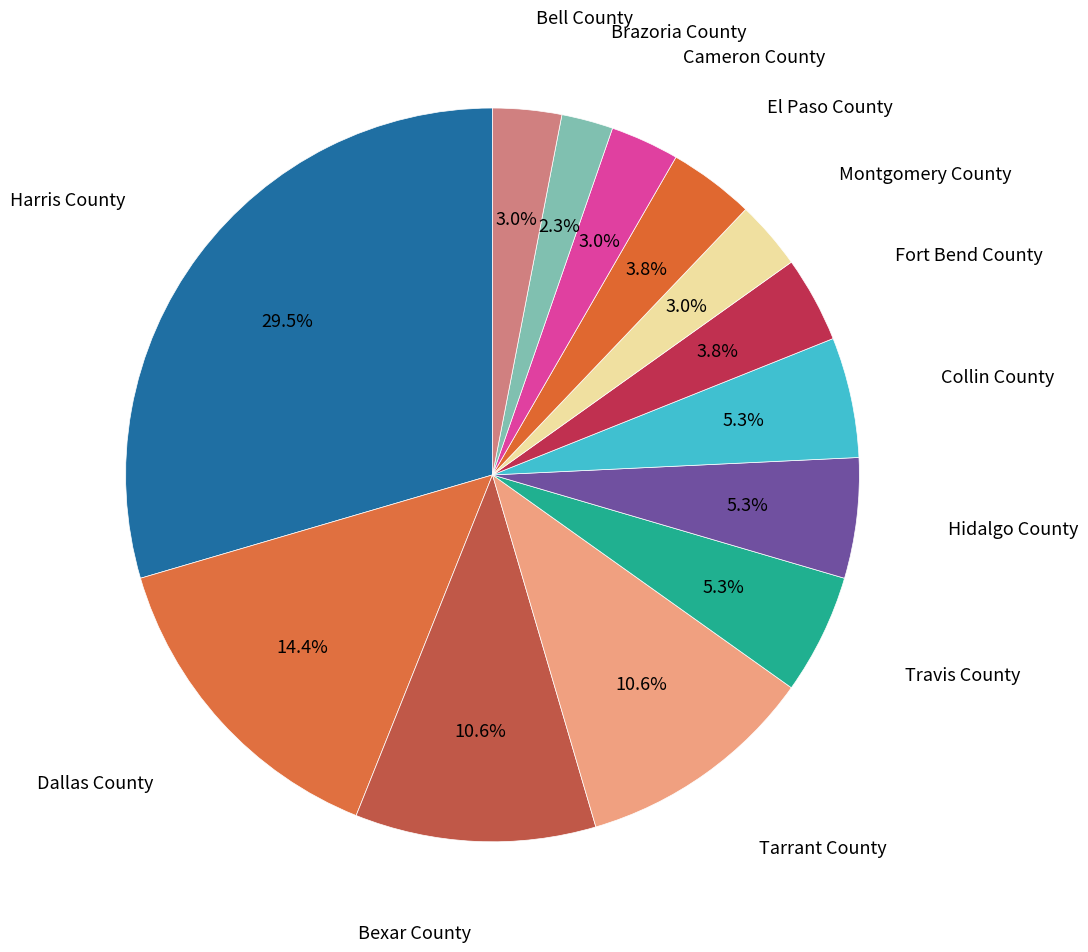

Is there any slice that represents more than half of the pie?

No